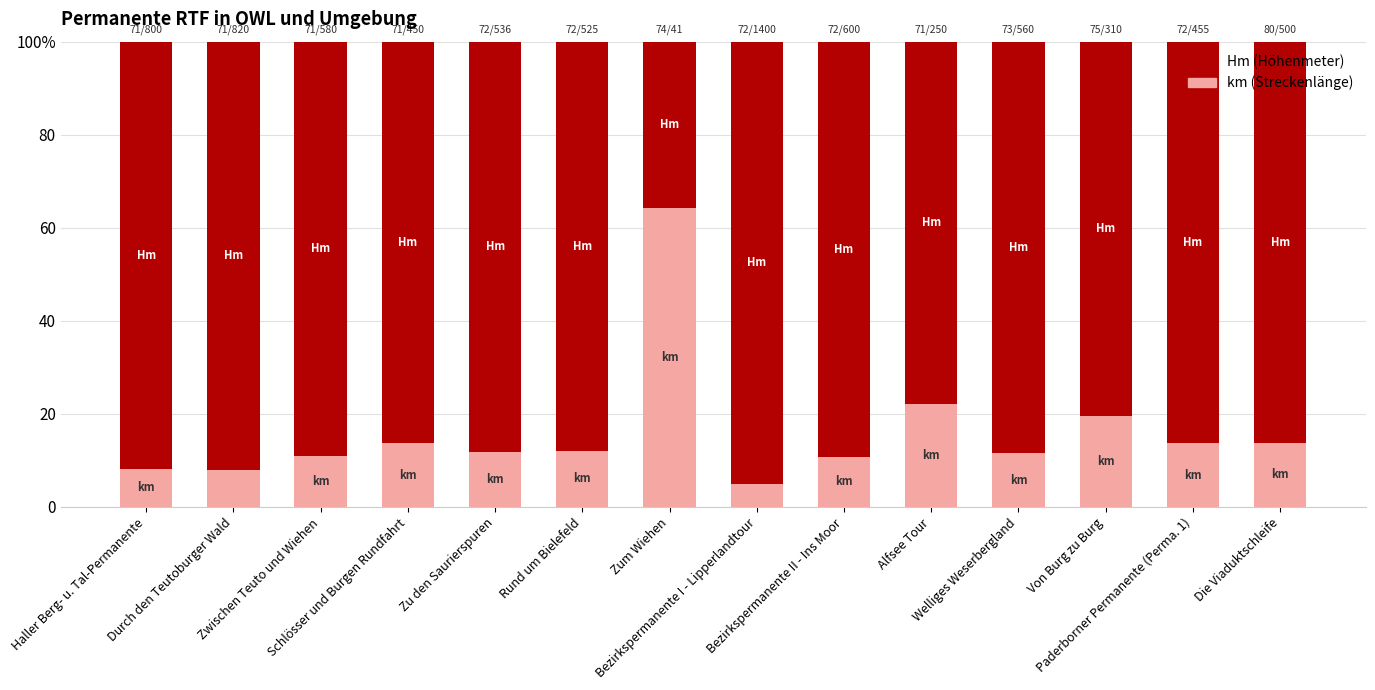

Are the bars horizontal?

No